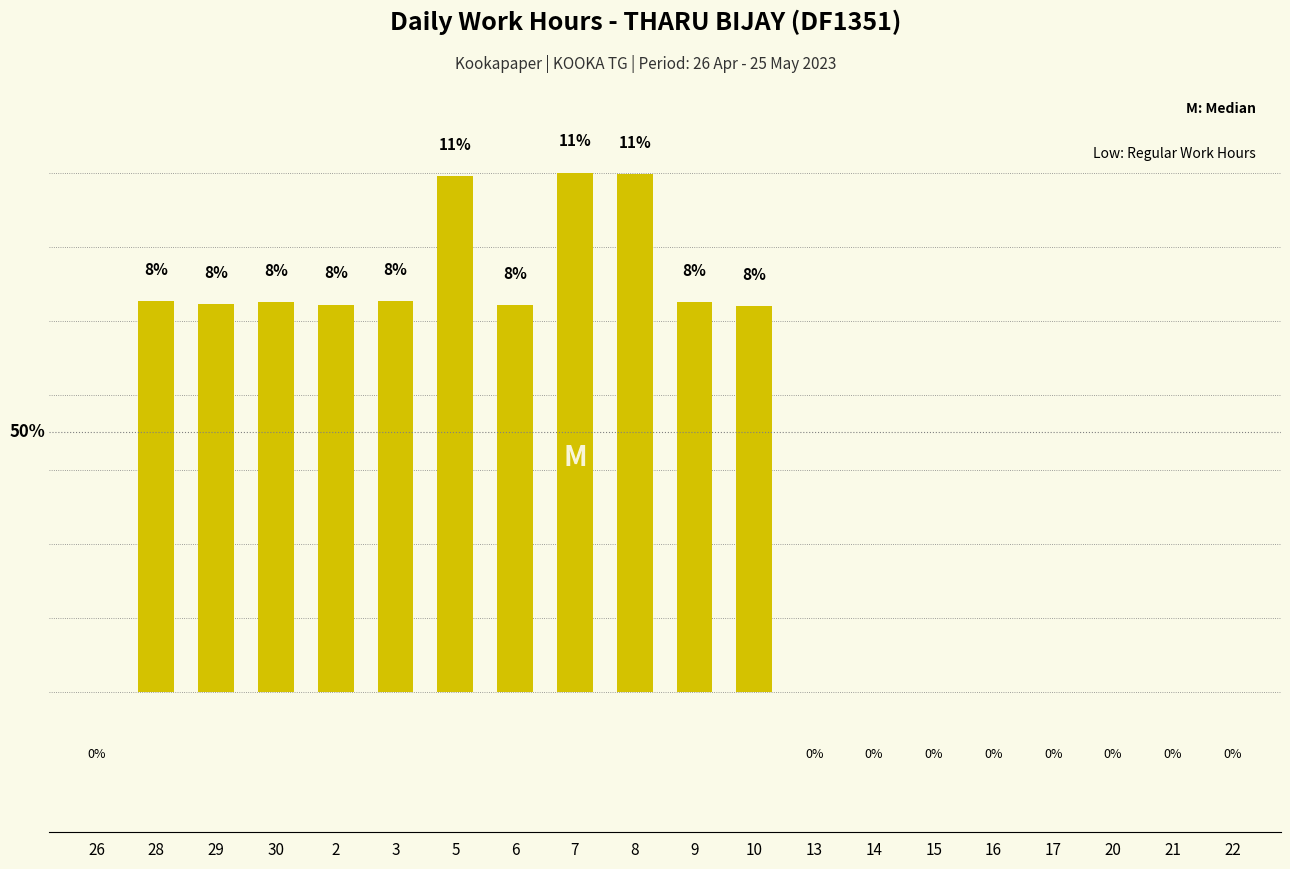

What is the label of the 18th bar from the left?

20